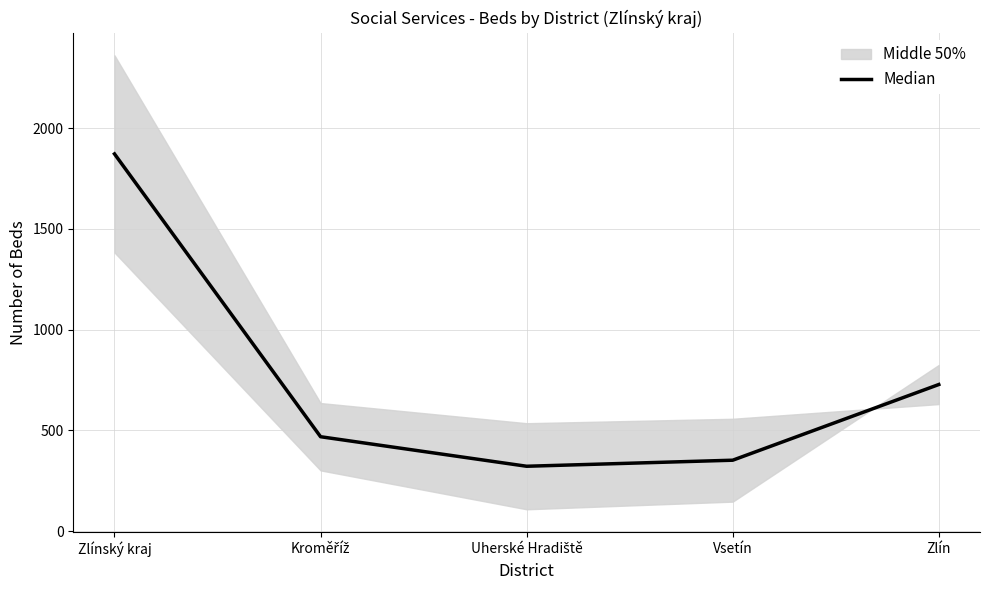

What is the label of the 5th point from the right?

Zlínský kraj